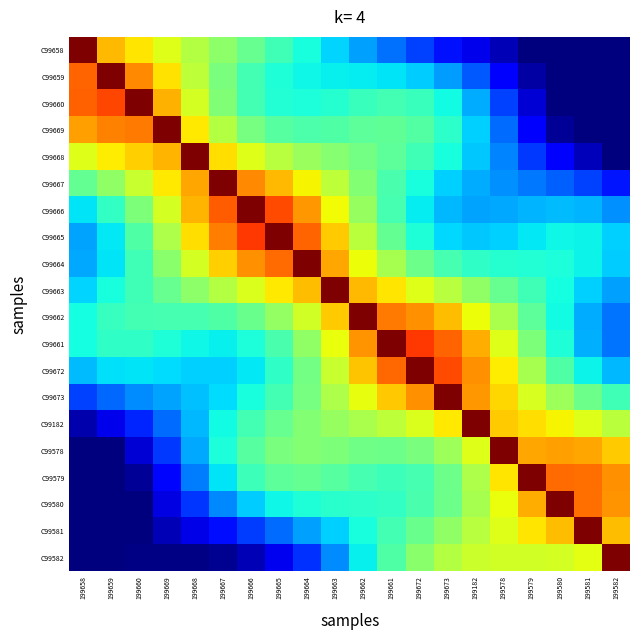

Which series has the largest total across all categories?

C99663